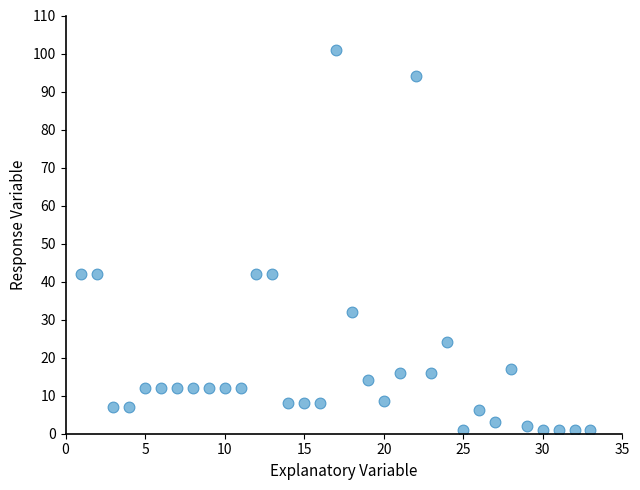

What is the range of X values (max minus min)?

32.0